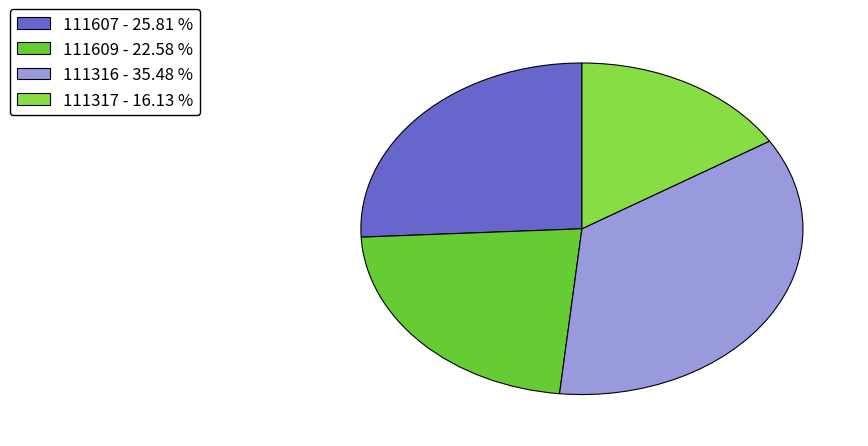

What is the ratio of the value at 111316 to the value at 111317?

2.2